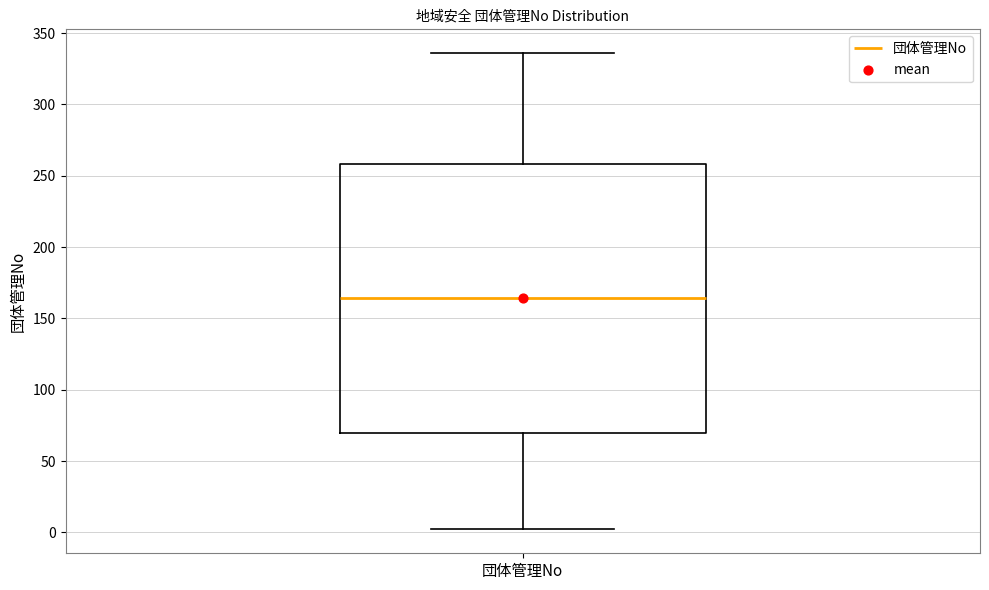

Read this box plot against the y-axis: the position of the median line, the range covered by the box, and the ends of both whiskers. The values are not printed on the chart, so give them approximately, as read against the axis.

median 165, box 70 to 260, whiskers 0 to 335